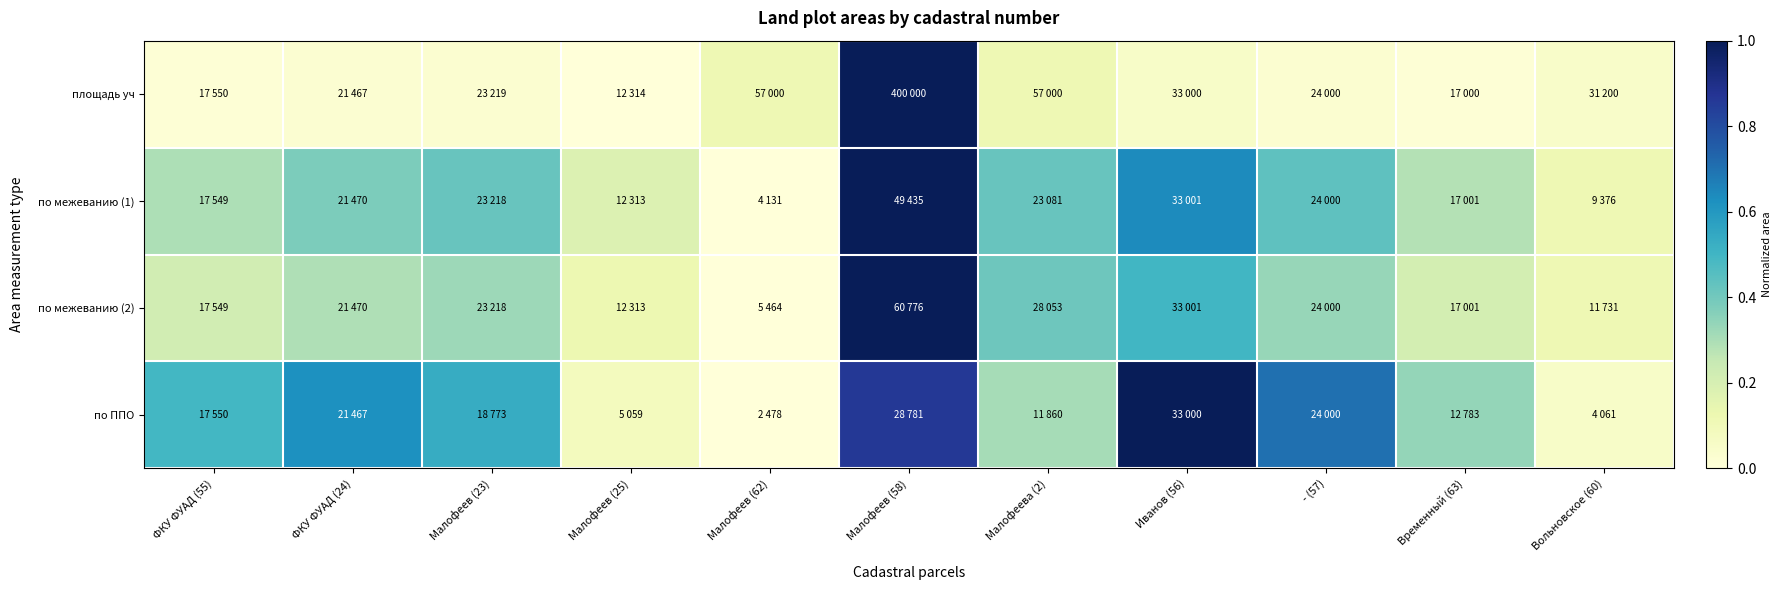

Reading left to right, extract all data points from this chart.

площадь уч: ФКУ ФУАД (55)=0.0	ФКУ ФУАД (24)=0.0	Малофеев (23)=0.0	Малофеев (25)=0.0	Малофеев (62)=0.1	Малофеев (58)=1.0	Малофеева (2)=0.1	Иванов (56)=0.1	- (57)=0.0	Временный (63)=0.0	Вольновское (60)=0.0
по межеванию (1): ФКУ ФУАД (55)=0.3	ФКУ ФУАД (24)=0.4	Малофеев (23)=0.4	Малофеев (25)=0.2	Малофеев (62)=0.0	Малофеев (58)=1.0	Малофеева (2)=0.4	Иванов (56)=0.6	- (57)=0.4	Временный (63)=0.3	Вольновское (60)=0.1
по межеванию (2): ФКУ ФУАД (55)=0.2	ФКУ ФУАД (24)=0.3	Малофеев (23)=0.3	Малофеев (25)=0.1	Малофеев (62)=0.0	Малофеев (58)=1.0	Малофеева (2)=0.4	Иванов (56)=0.5	- (57)=0.3	Временный (63)=0.2	Вольновское (60)=0.1
по ППО: ФКУ ФУАД (55)=0.5	ФКУ ФУАД (24)=0.6	Малофеев (23)=0.5	Малофеев (25)=0.1	Малофеев (62)=0.0	Малофеев (58)=0.9	Малофеева (2)=0.3	Иванов (56)=1.0	- (57)=0.7	Временный (63)=0.3	Вольновское (60)=0.1